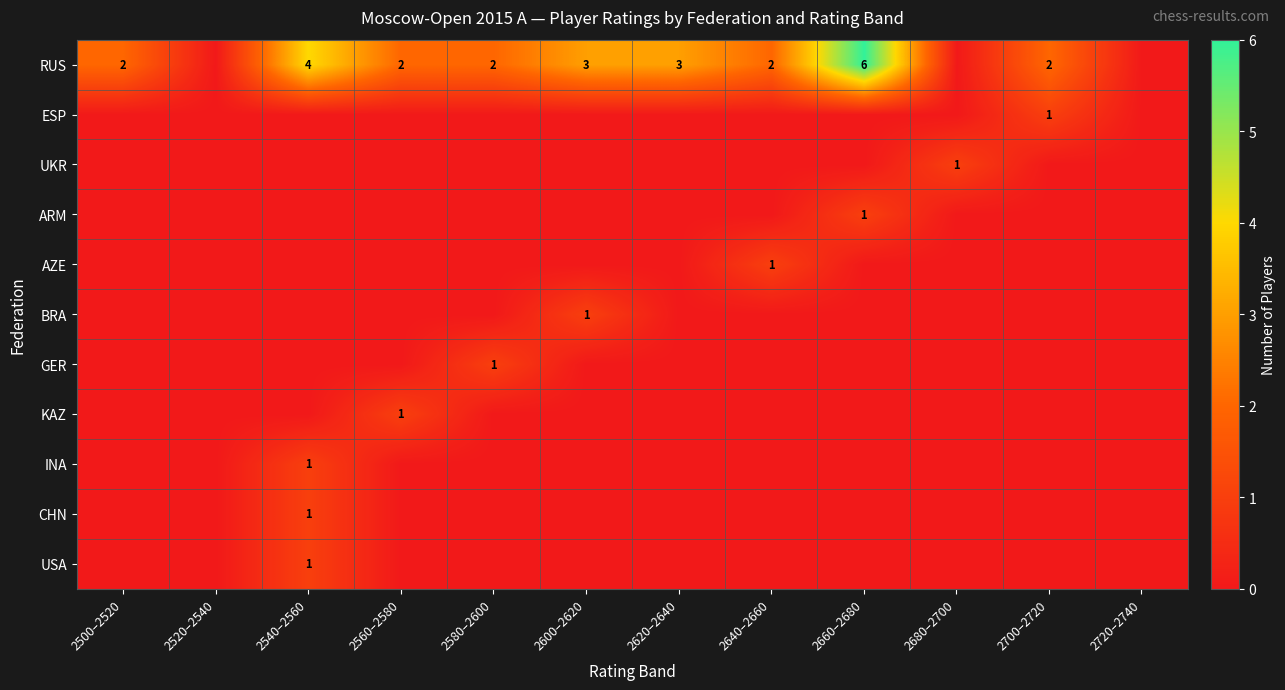

True or false: RUS has a value of 1 at 2500–2520.

False